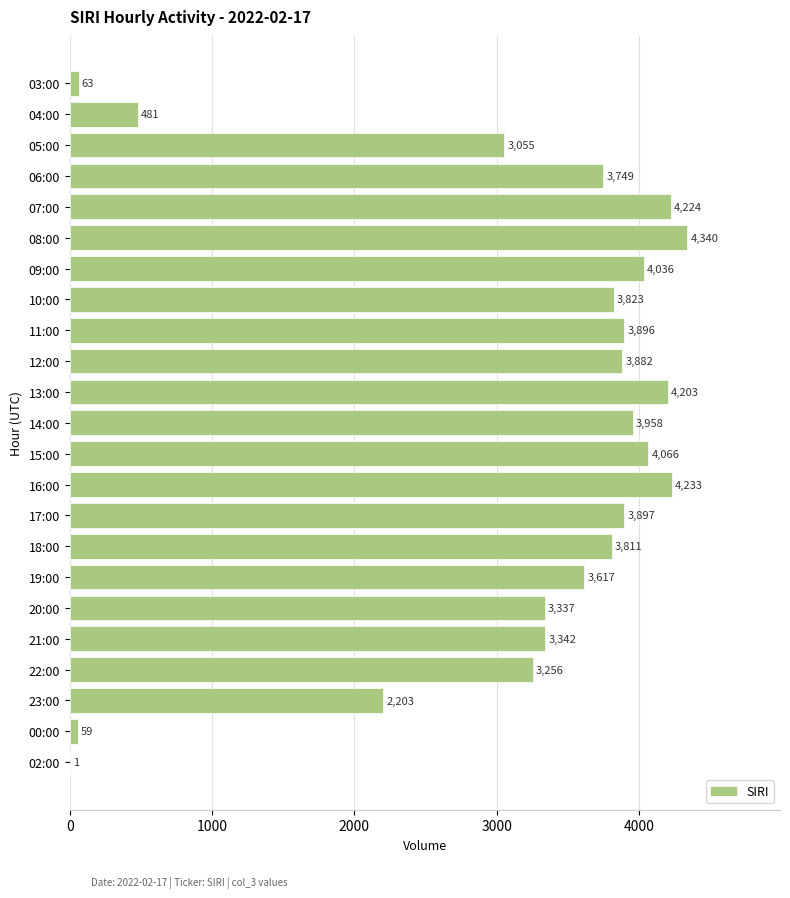

What is the ratio of the value at 16:00 to the value at 13:00?

1.0